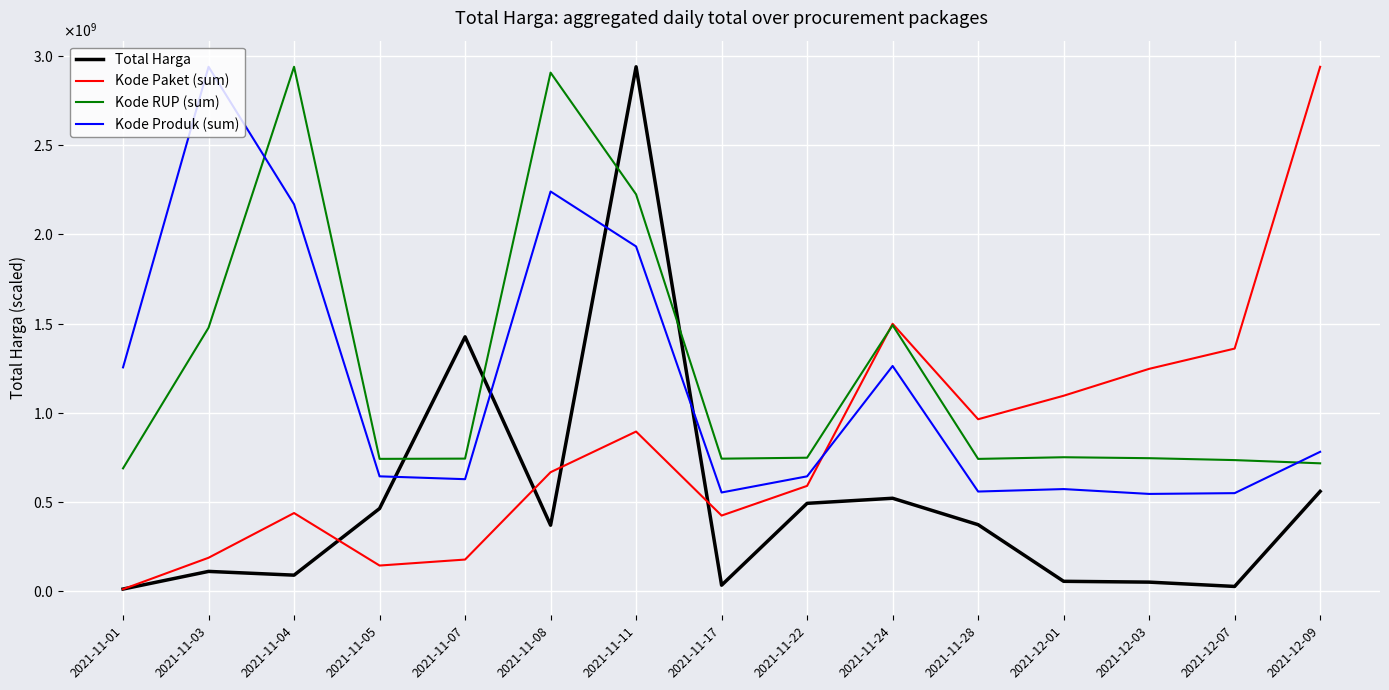

Does the chart display data point markers on the line(s)?

No